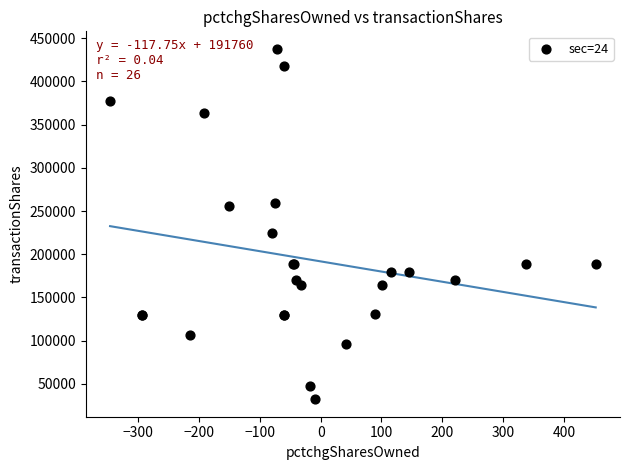

What Y value in the scatter plot is closest to 234946?

224042